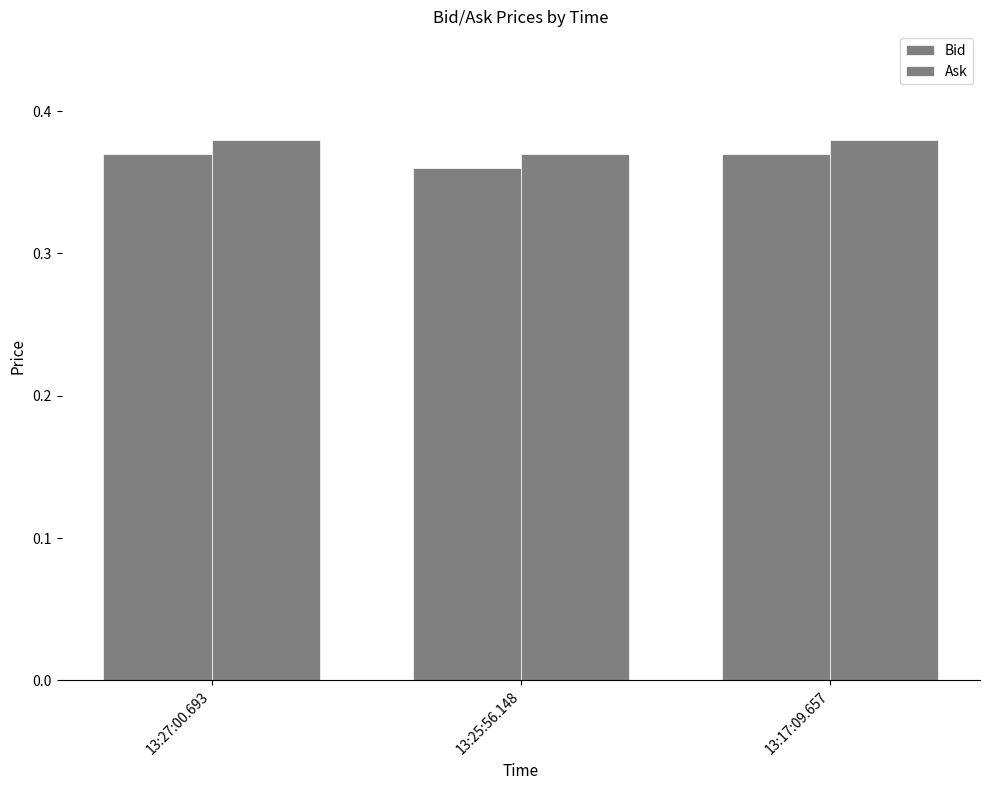

Reading right to left, extract all data points from this chart.

Bid: 0.4	0.4	0.4
Ask: 0.4	0.4	0.4